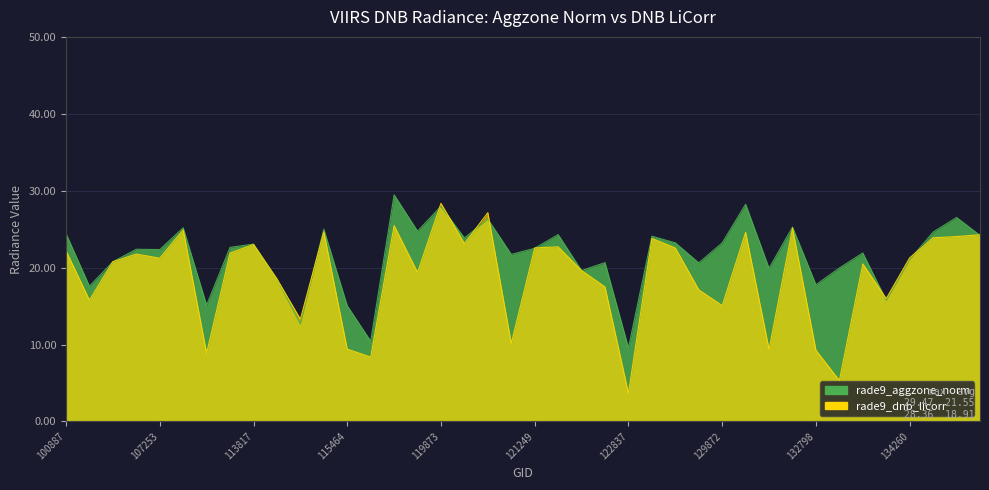

What is the average value of the rade9_aggzone_norm series?

21.6